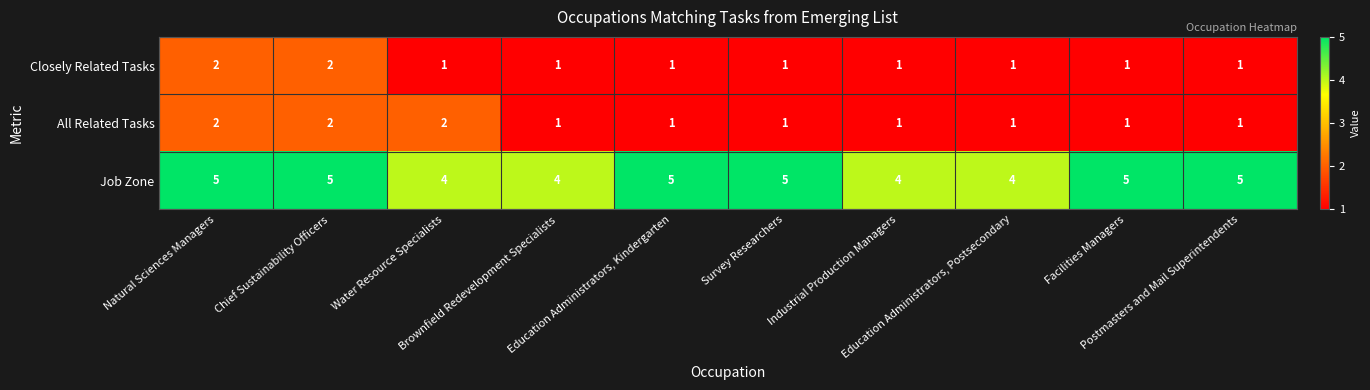

Count the Job Zone values in the range 4 to 5.

10